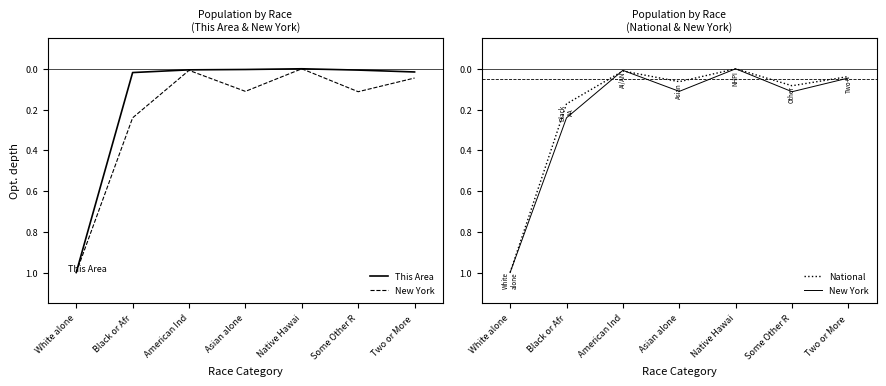

Reading left to right, what are all the values shown in this chart?

This Area: 1.0	0.0	0.0	0.0	0.0	0.0	0.0
New York: 1.0	0.2	0.0	0.1	0.0	0.1	0.0
National: 1.0	0.2	0.0	0.1	0.0	0.1	0.0